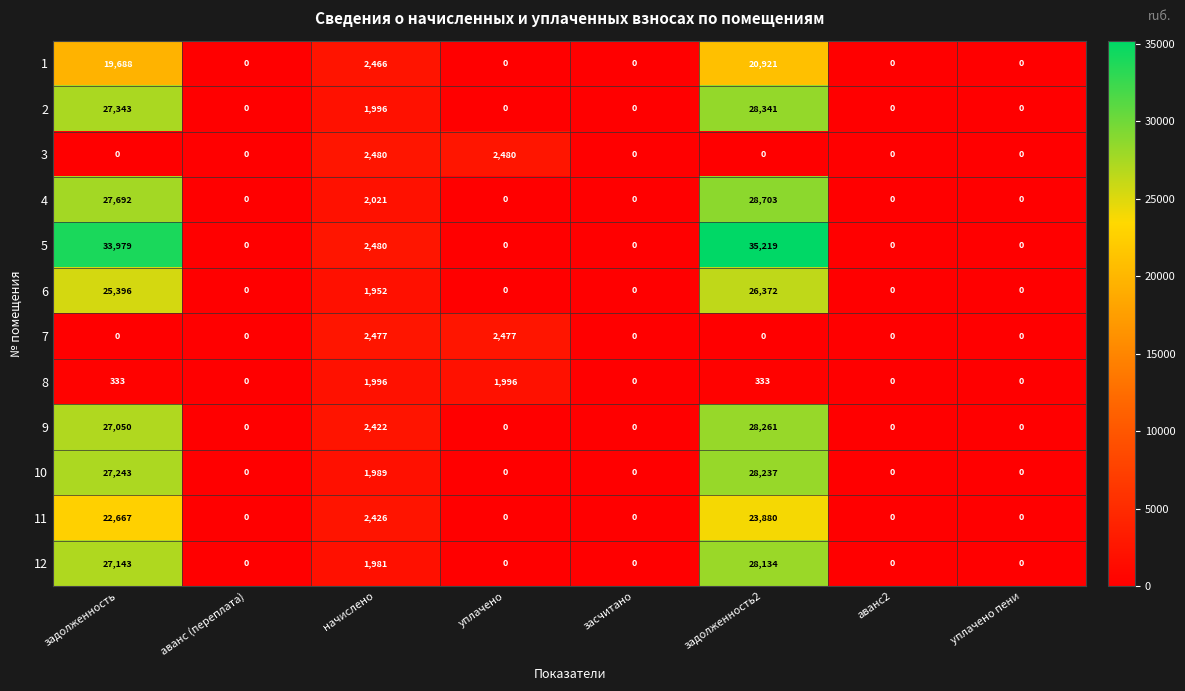

What is the greatest value displayed?

35219